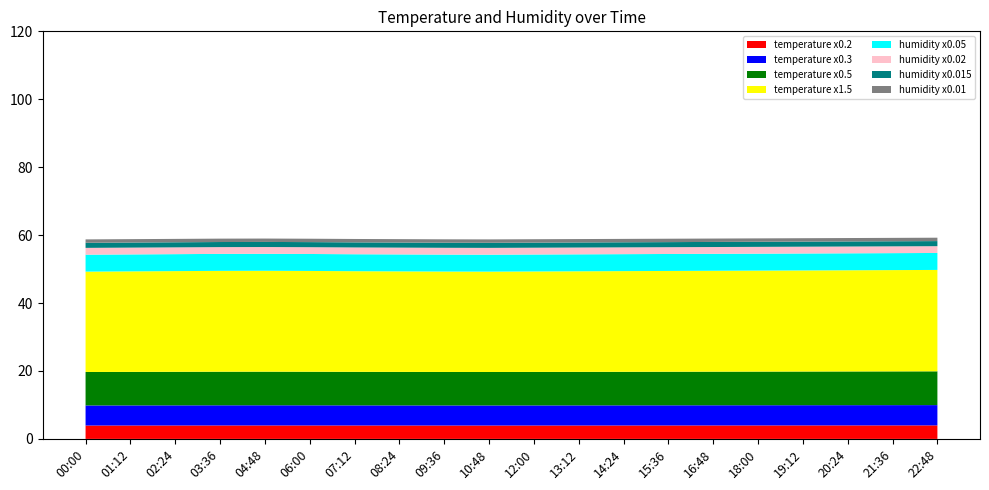

Reading left to right, what are all the values shown in this chart?

temperature: 00:00=19.7	01:12=19.7	02:24=19.8	03:36=19.8	04:48=19.8	06:00=19.8	07:12=19.8	08:24=19.7	09:36=19.7	10:48=19.7	12:00=19.7	13:12=19.7	14:24=19.8	15:36=19.8	16:48=19.8	18:00=19.8	19:12=19.8	20:24=19.9	21:36=19.9	22:48=19.9
humidity: 00:00=99.9	01:12=99.9	02:24=99.9	03:36=99.9	04:48=99.9	06:00=99.9	07:12=99.9	08:24=99.9	09:36=99.9	10:48=99.9	12:00=99.9	13:12=99.9	14:24=99.9	15:36=99.9	16:48=99.9	18:00=99.9	19:12=99.9	20:24=99.9	21:36=99.9	22:48=99.9